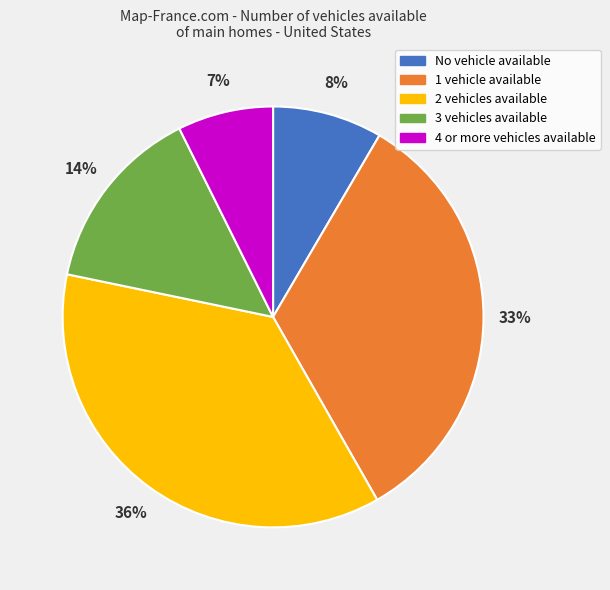

Is there a majority slice in this chart?

No